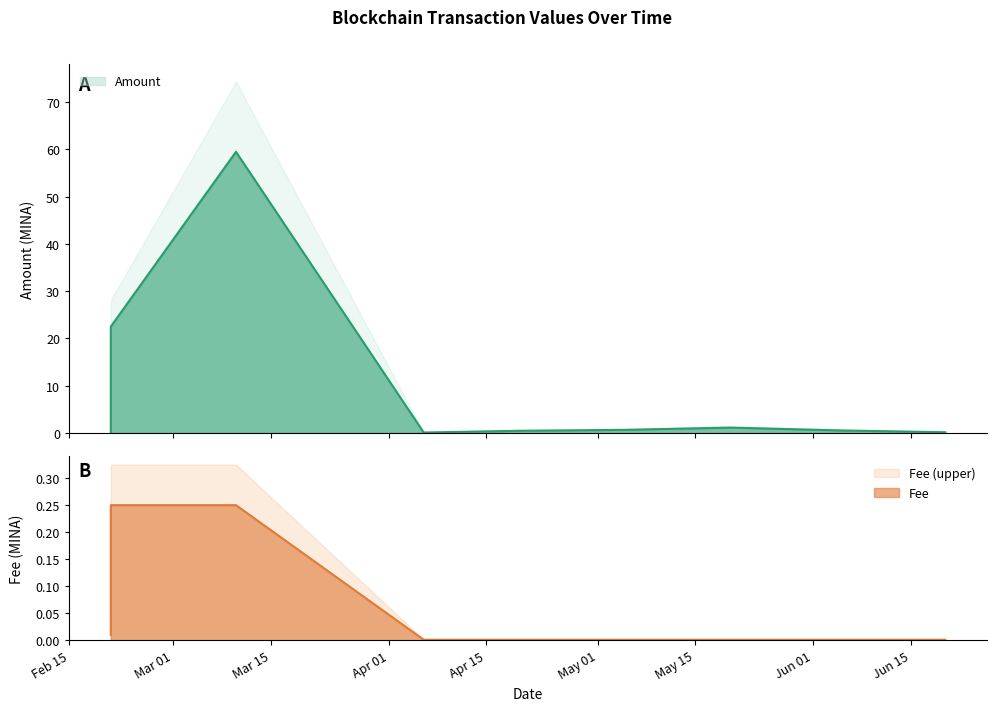

How many lines are shown in the chart?

2